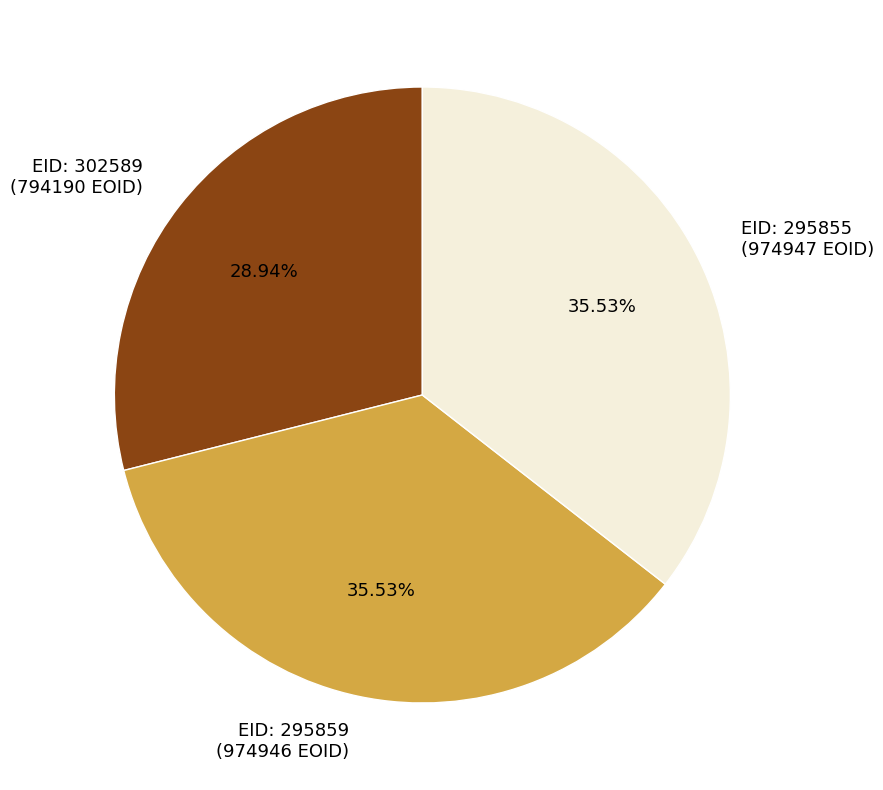

Is there any slice that represents more than half of the pie?

No